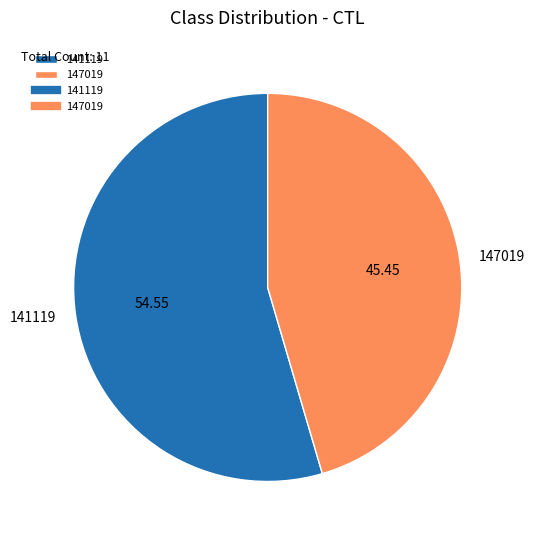

Is there any slice that represents more than half of the pie?

Yes